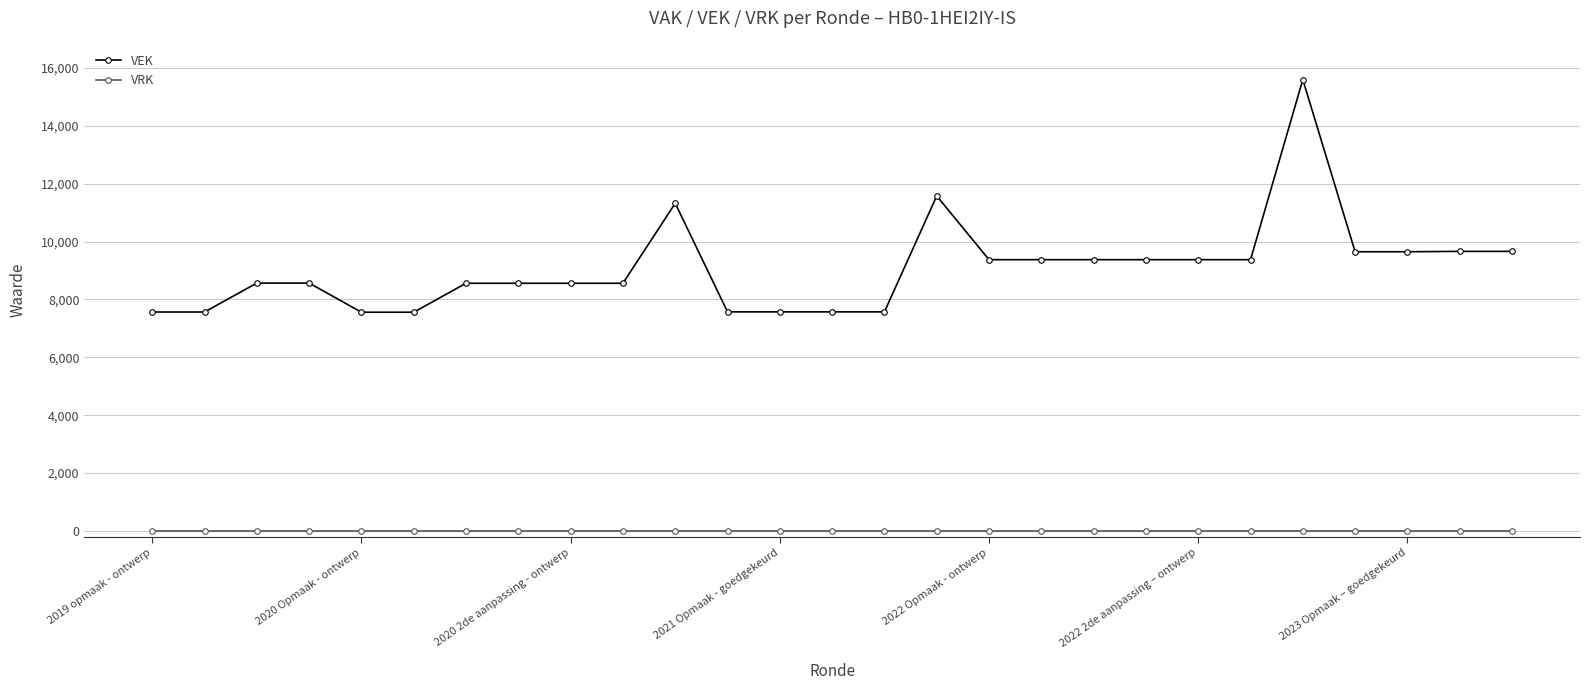

True or false: VEK and VRK intersect in this chart.

False